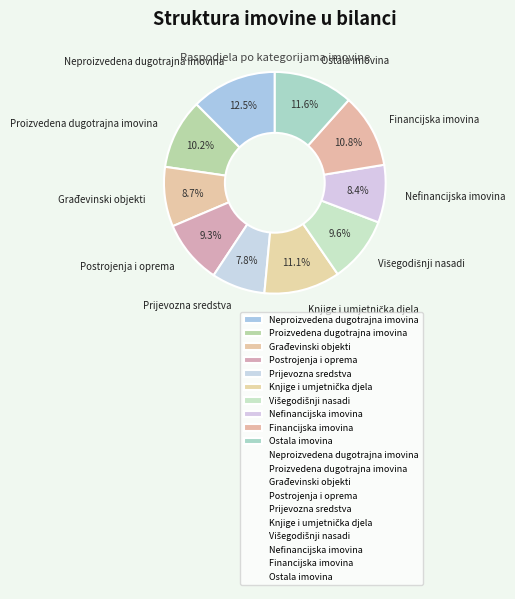

Does Financijska imovina represent more than half of the total?

No